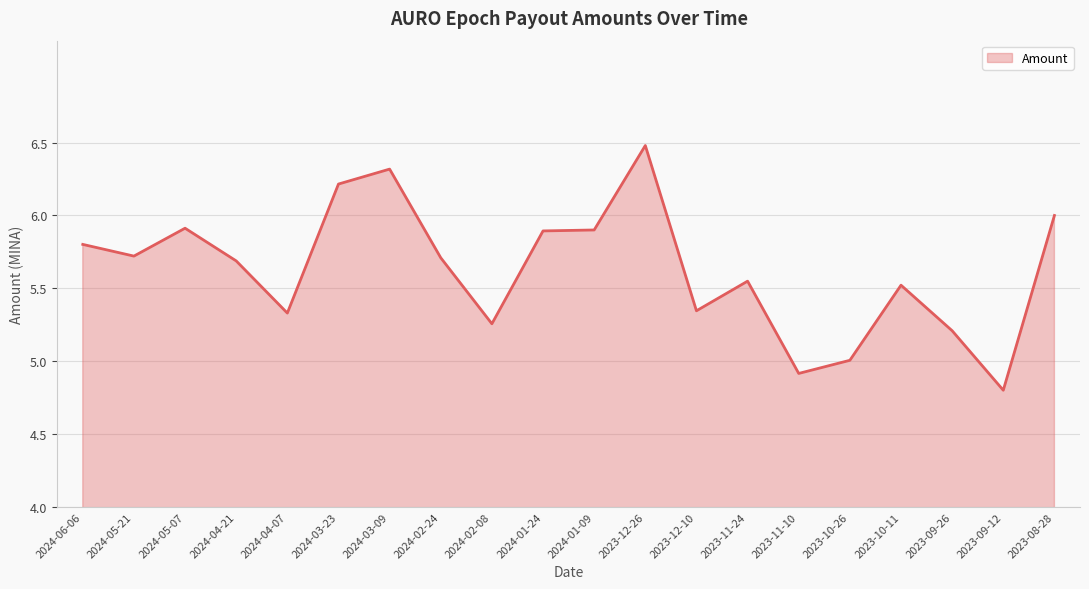

Where is the data nearest to the value 5?

2023-10-26